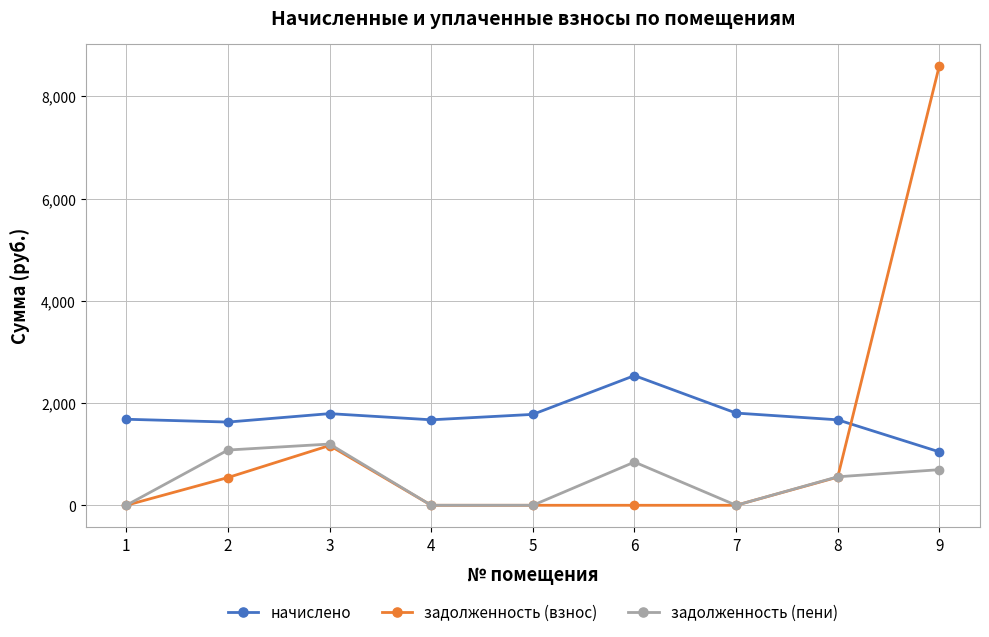

What are all the series names shown in the legend?

начислено, задолженность (взнос), задолженность (пени)